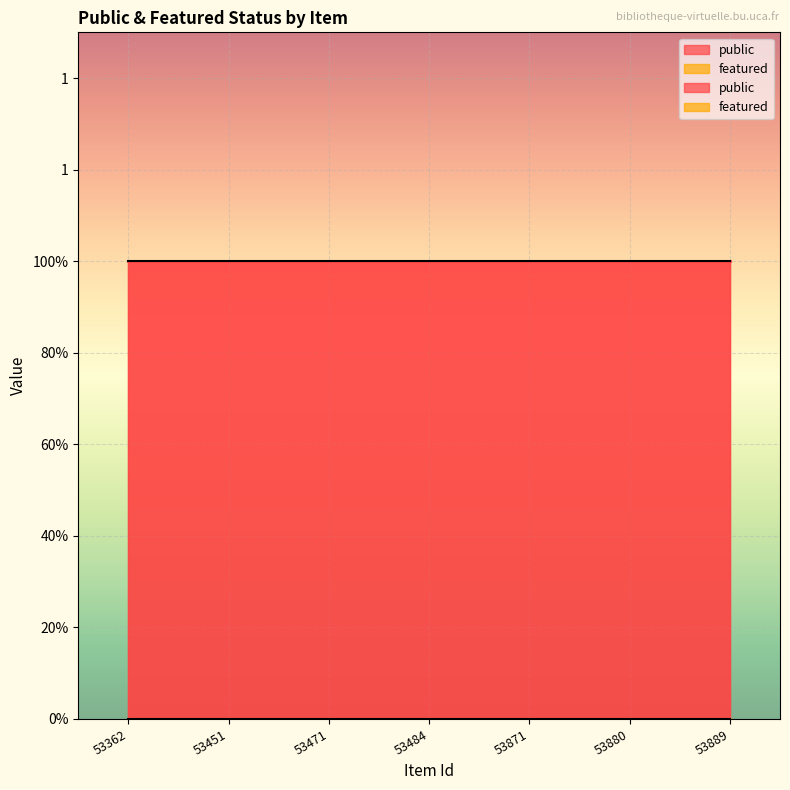

True or false: featured and public cross at least once.

False